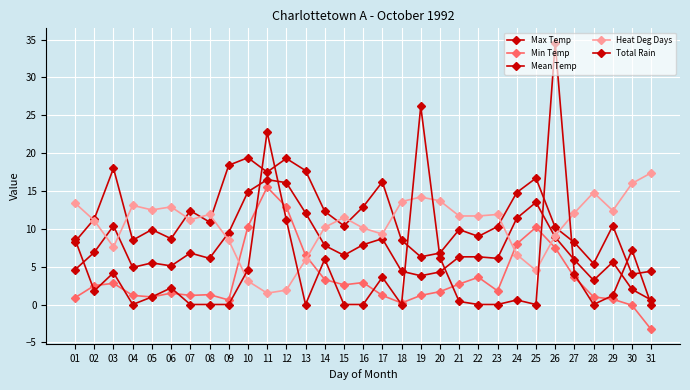

At which category does Min Temp reach its first local peak?

03